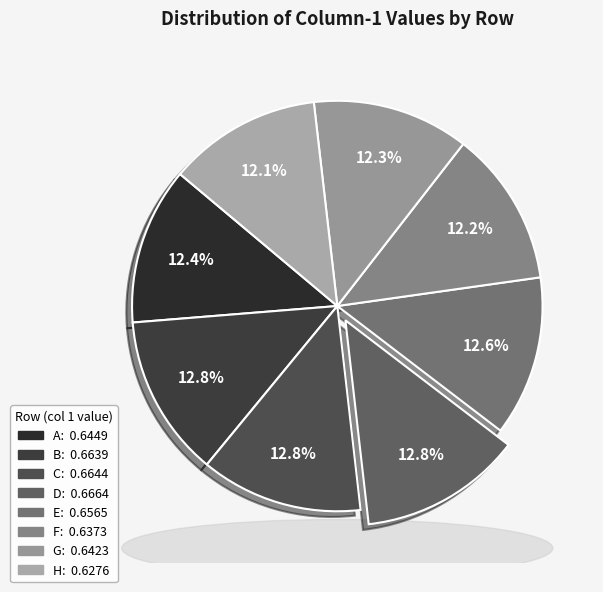

Which slice is the smallest?

H